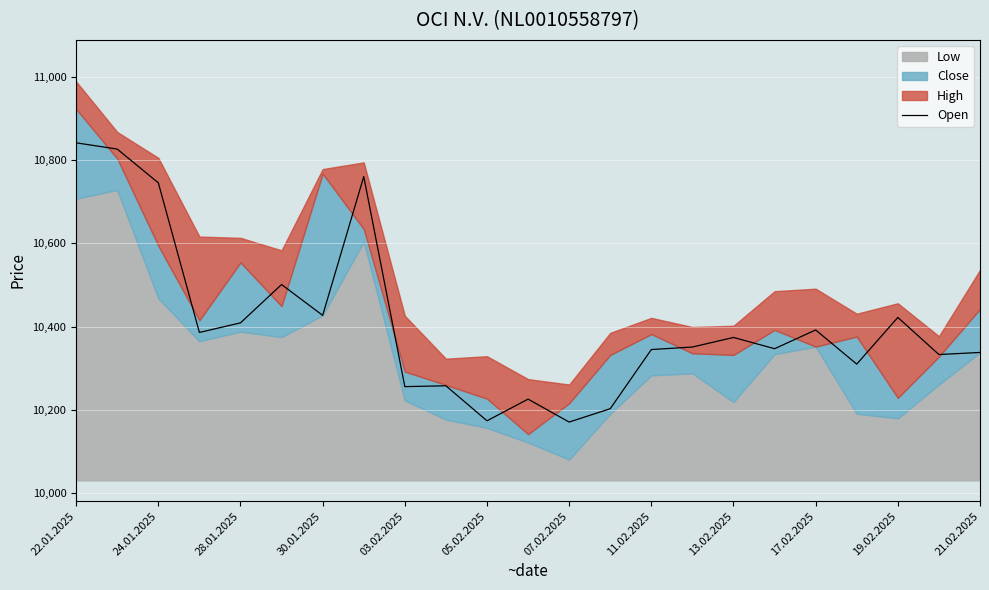

Which label corresponds to the largest value in the chart?

22.01.2025